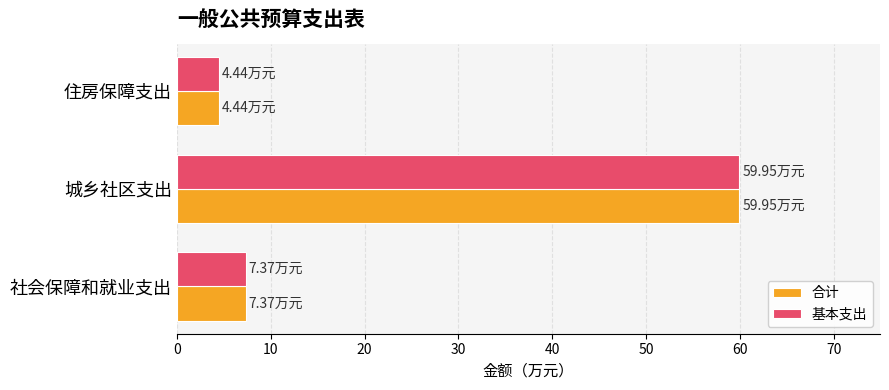

What is the sum of all 合计 values?

71.8